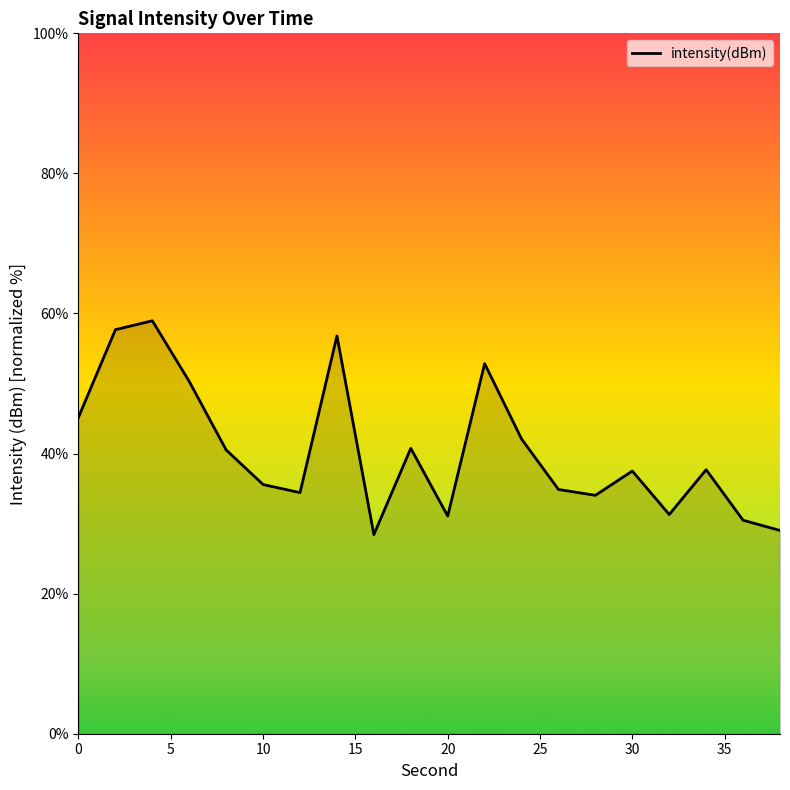

What is the smallest value displayed?

28.4